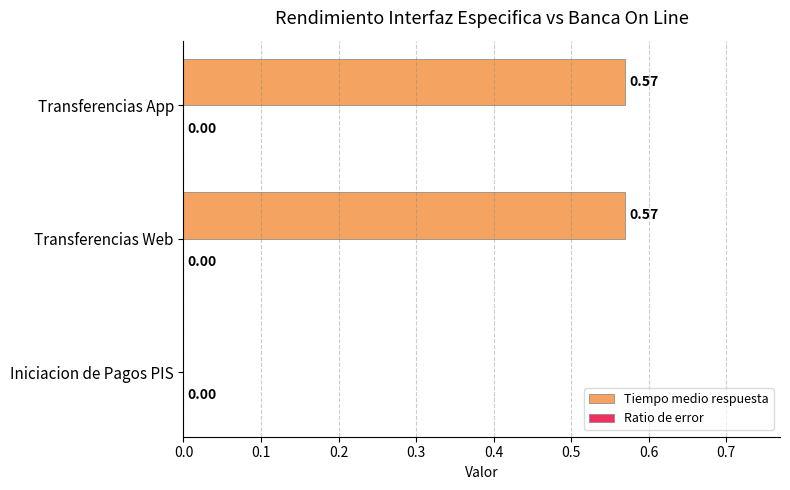

What is the change in value from Iniciacion de Pagos PIS to Transferencias Web?

+0.6